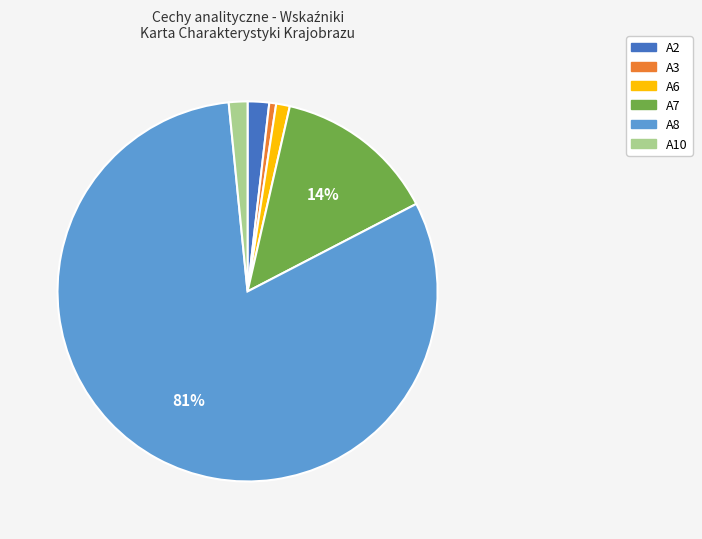

Is there any slice that represents more than half of the pie?

Yes